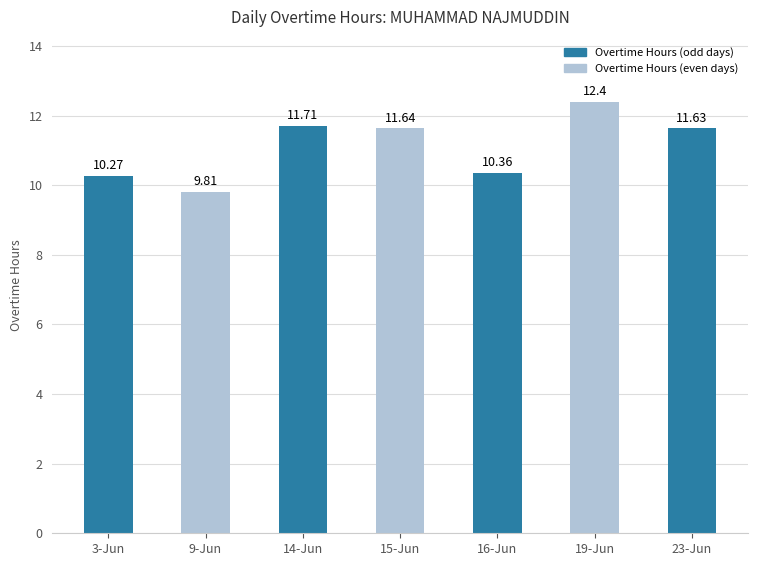

List the labels in order of value, smallest first.

9-Jun, 3-Jun, 16-Jun, 23-Jun, 15-Jun, 14-Jun, 19-Jun